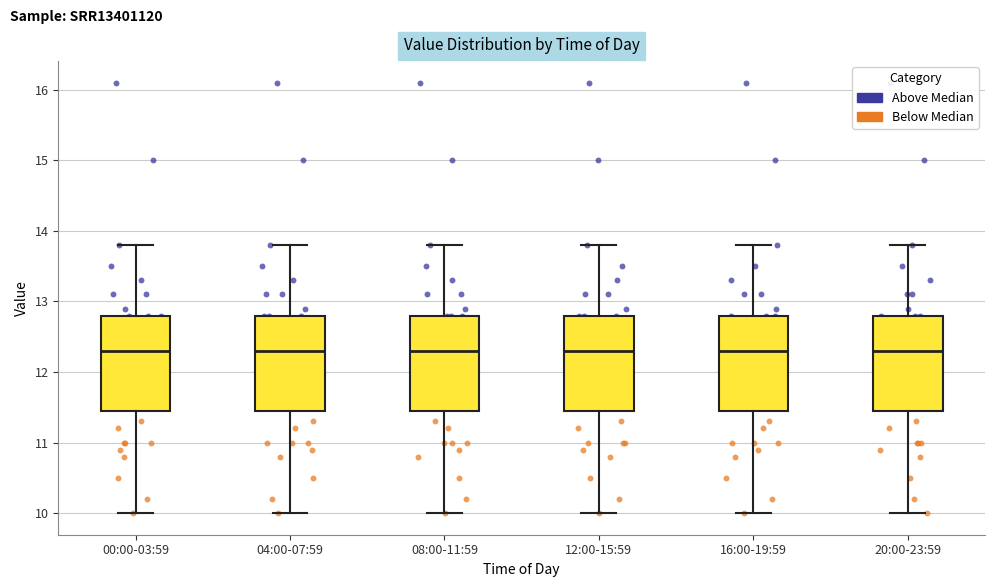

Reading left to right, transcribe this box plot: for each box, give where its median line is, the range the box spans, and where its two whiskers end, as read against the y-axis. The values are not printed on the chart, so give them approximately, as read against the axis.

00:00-03:59: median 12.3, box 11.5 to 12.8, whiskers 10.0 to 13.8
04:00-07:59: median 12.3, box 11.5 to 12.8, whiskers 10.0 to 13.8
08:00-11:59: median 12.3, box 11.5 to 12.8, whiskers 10.0 to 13.8
12:00-15:59: median 12.3, box 11.5 to 12.8, whiskers 10.0 to 13.8
16:00-19:59: median 12.3, box 11.5 to 12.8, whiskers 10.0 to 13.8
20:00-23:59: median 12.3, box 11.5 to 12.8, whiskers 10.0 to 13.8